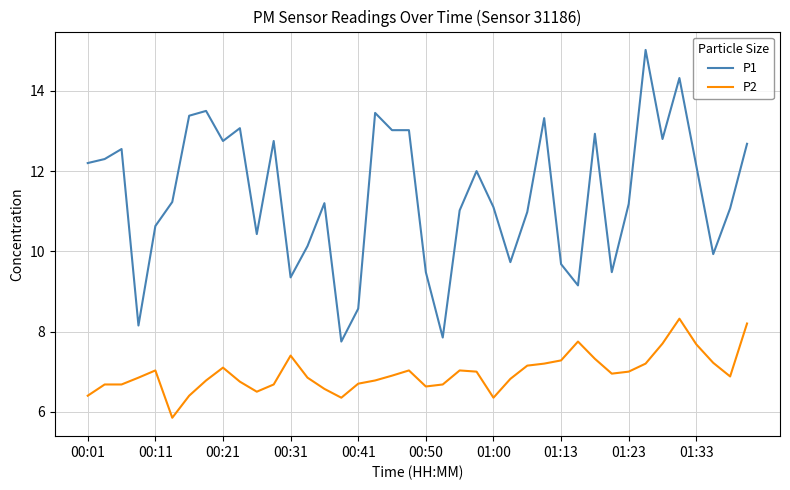

Which series has the largest range (max minus min)?

P1